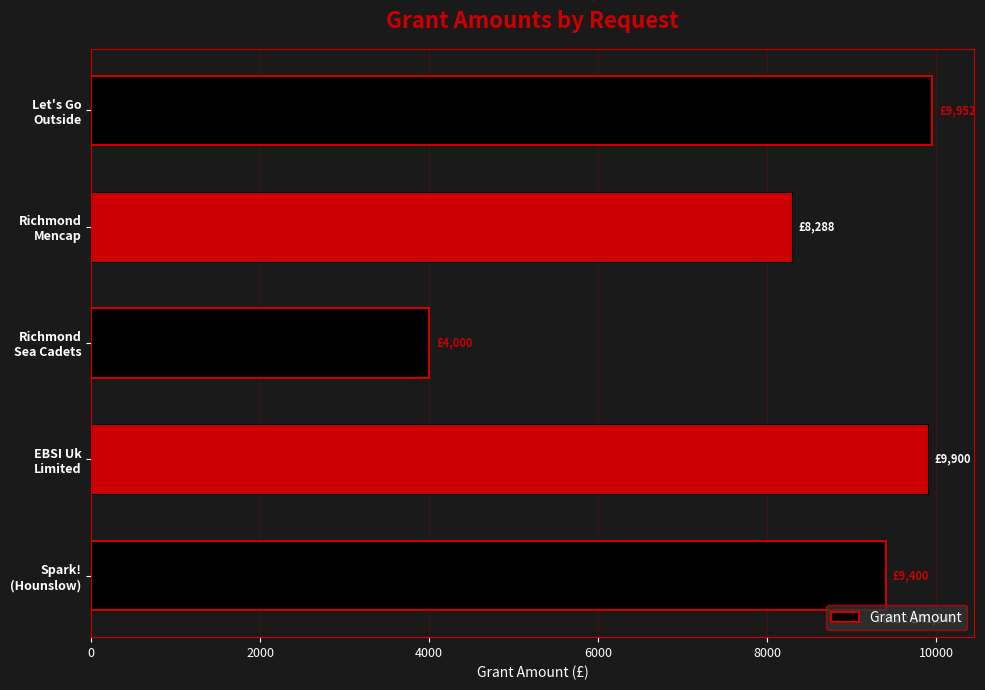

What is the average value?

8308